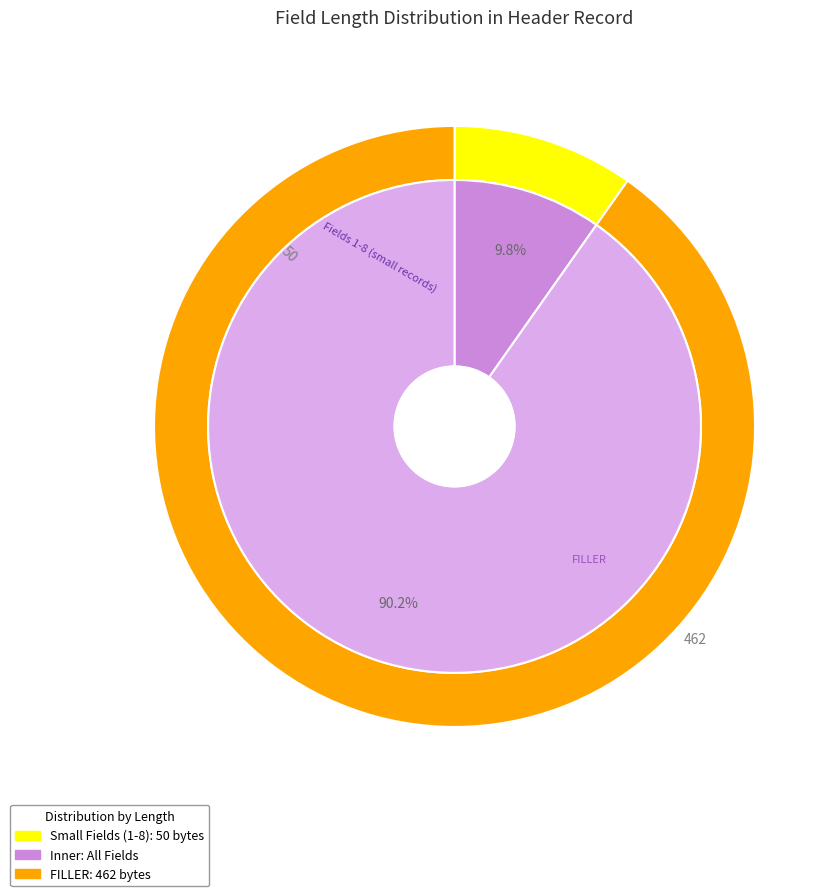

Count the number of slices in the pie.

9